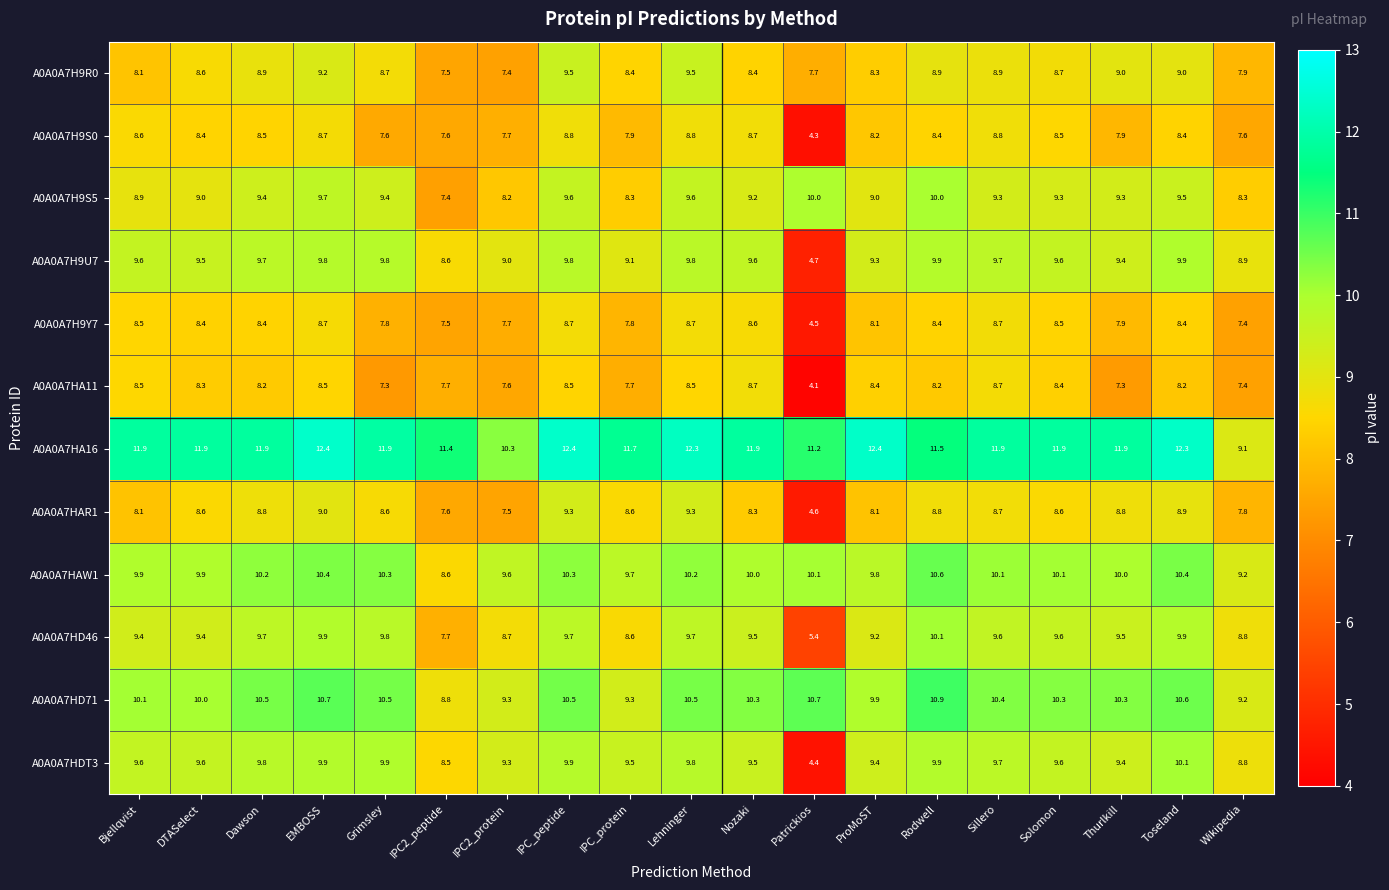

At how many categories does at least one series exceed 6?

19